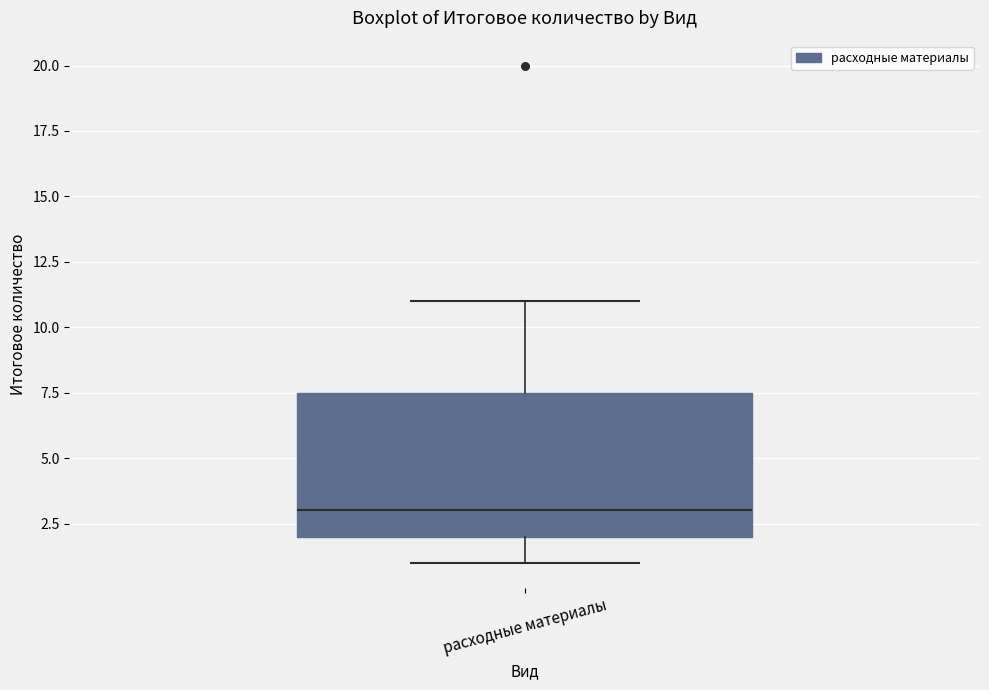

Transcribe this box plot: give where the median line is, the range the box spans, and where the two whiskers end, as read against the y-axis. The values are not printed on the chart, so give them approximately, as read against the axis.

median 3.0, box 2.0 to 7.5, whiskers 1.0 to 11.0